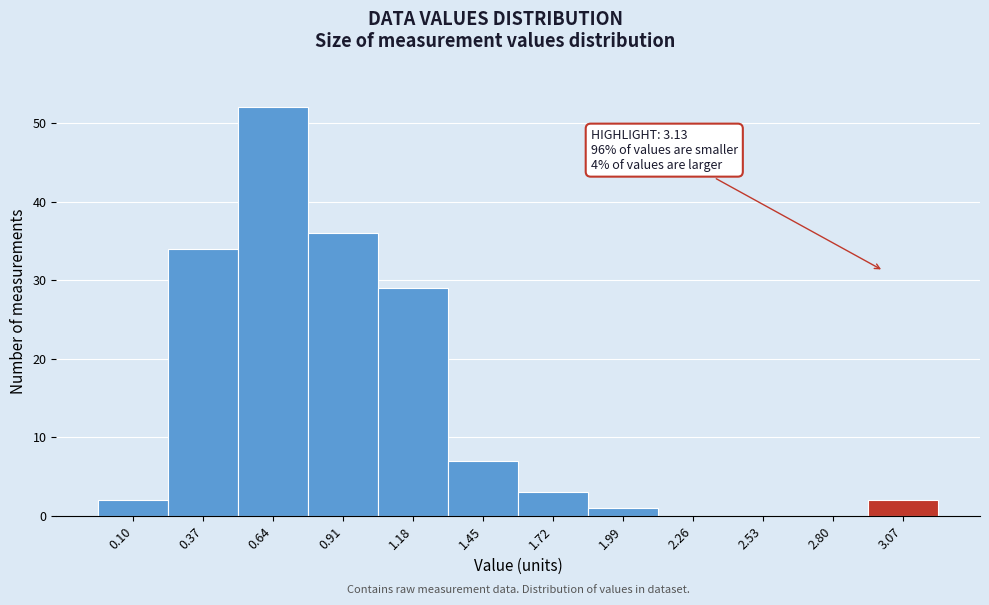

Reading left to right, list all the values displayed in this chart.

0.10=2	0.37=34	0.64=52	0.91=36	1.18=29	1.45=7	1.72=3	1.99=1	2.26=0	2.53=0	2.80=0	3.07=2